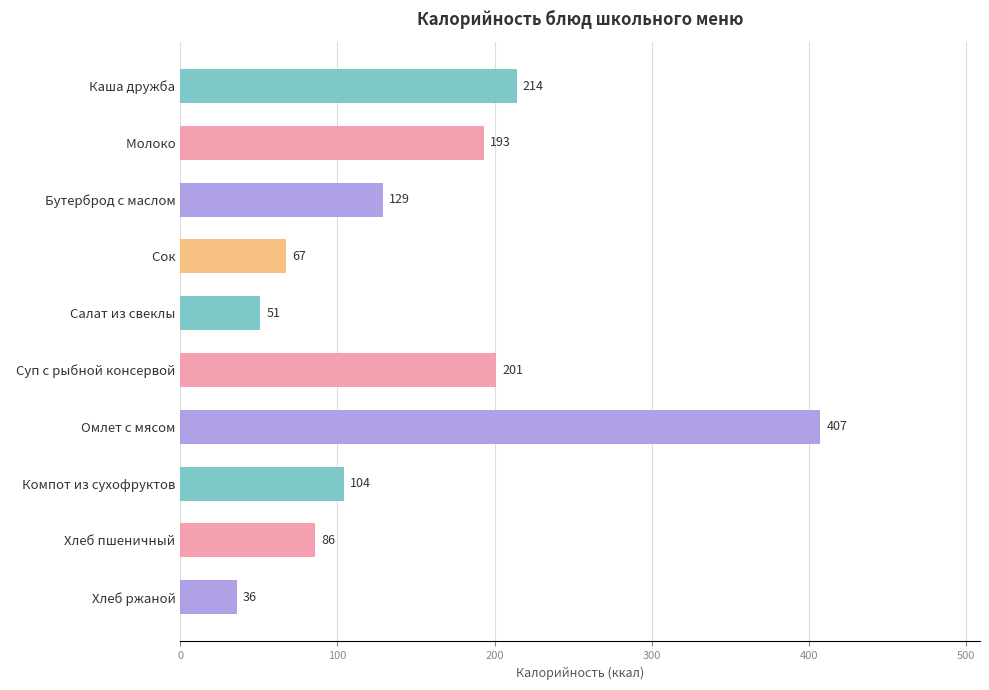

Which category has the lowest value across all series?

  Хлеб ржаной